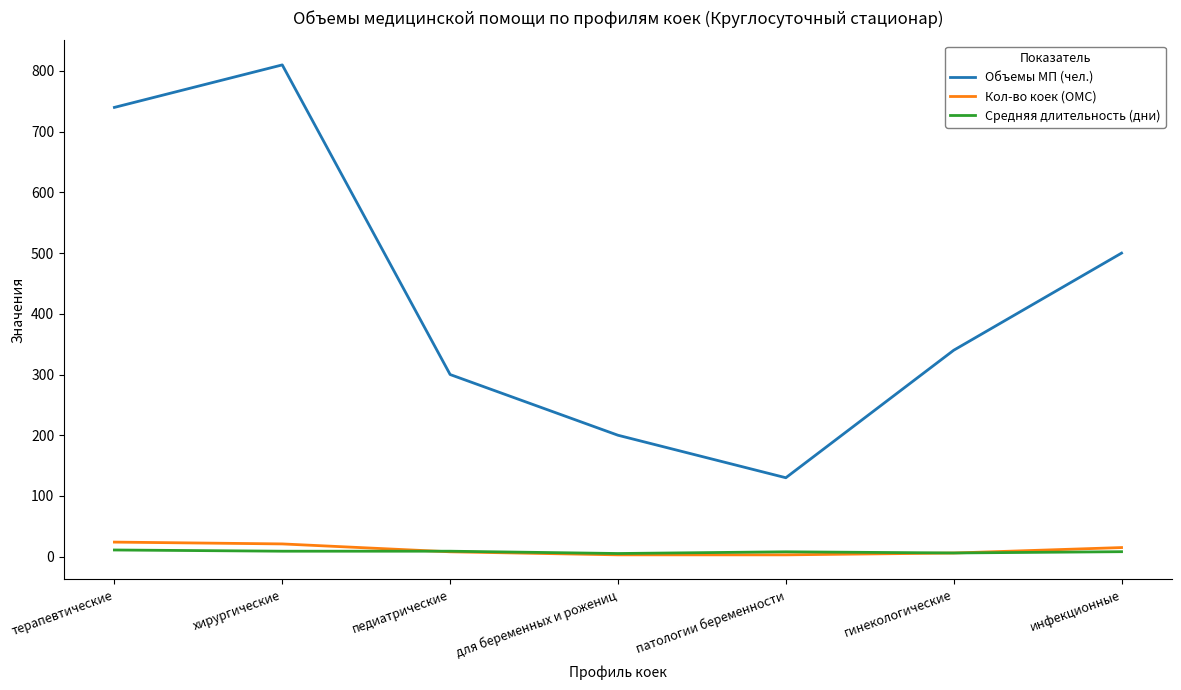

Which category has the highest value across all series?

хирургические